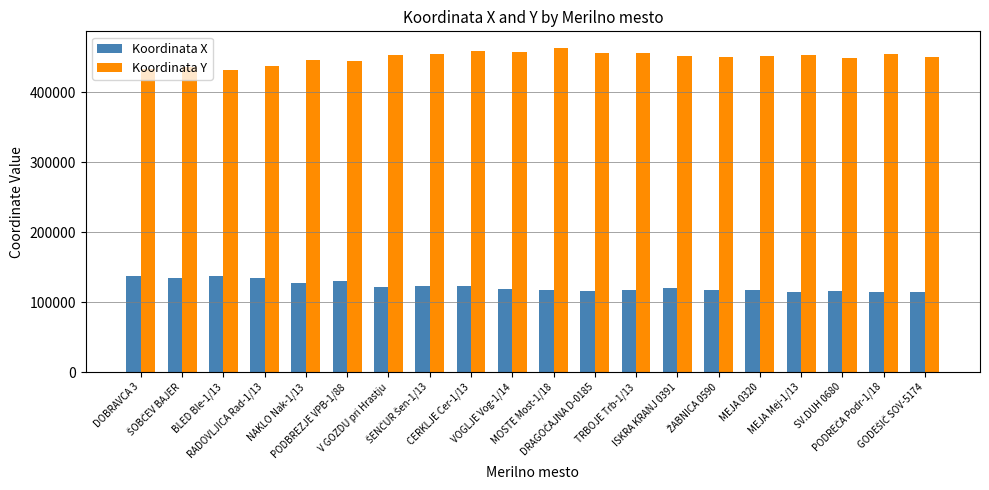

What is the difference between the maximum and minimum values in the Koordinata X series?

23484